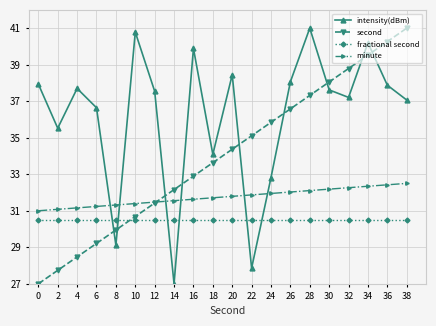

Reading right to left, transcribe all the data shown in this chart.

intensity(dBm): 38=37.1	36=37.9	34=40.2	32=37.2	30=37.6	28=41.0	26=38.1	24=32.8	22=27.9	20=38.4	18=34.1	16=39.9	14=27.0	12=37.5	10=40.8	8=29.1	6=36.6	4=37.7	2=35.5	0=37.9
second: 38=41.0	36=40.3	34=39.5	32=38.8	30=38.1	28=37.3	26=36.6	24=35.8	22=35.1	20=34.4	18=33.6	16=32.9	14=32.2	12=31.4	10=30.7	8=29.9	6=29.2	4=28.5	2=27.7	0=27.0
fractional second: 38=30.5	36=30.5	34=30.5	32=30.5	30=30.5	28=30.5	26=30.5	24=30.5	22=30.5	20=30.5	18=30.5	16=30.5	14=30.5	12=30.5	10=30.5	8=30.5	6=30.5	4=30.5	2=30.5	0=30.5
minute: 38=32.5	36=32.4	34=32.3	32=32.3	30=32.2	28=32.1	26=32.0	24=31.9	22=31.9	20=31.8	18=31.7	16=31.6	14=31.6	12=31.5	10=31.4	8=31.3	6=31.2	4=31.2	2=31.1	0=31.0